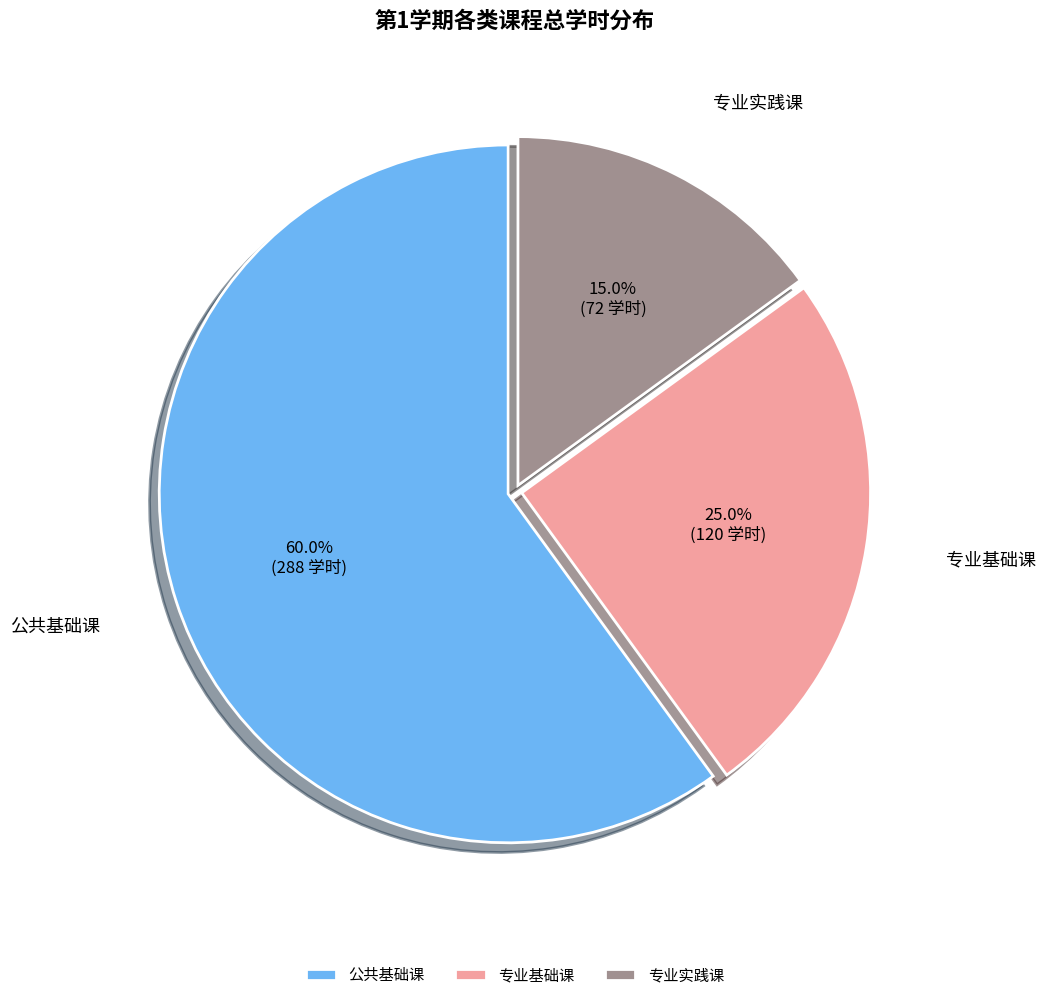

Is 公共基础课 the majority of the pie?

Yes